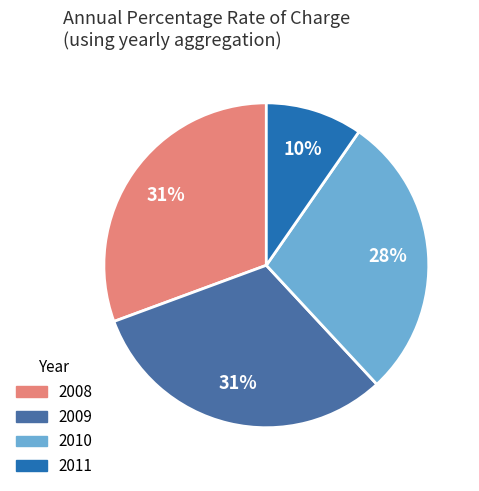

Count the number of slices in the pie.

4